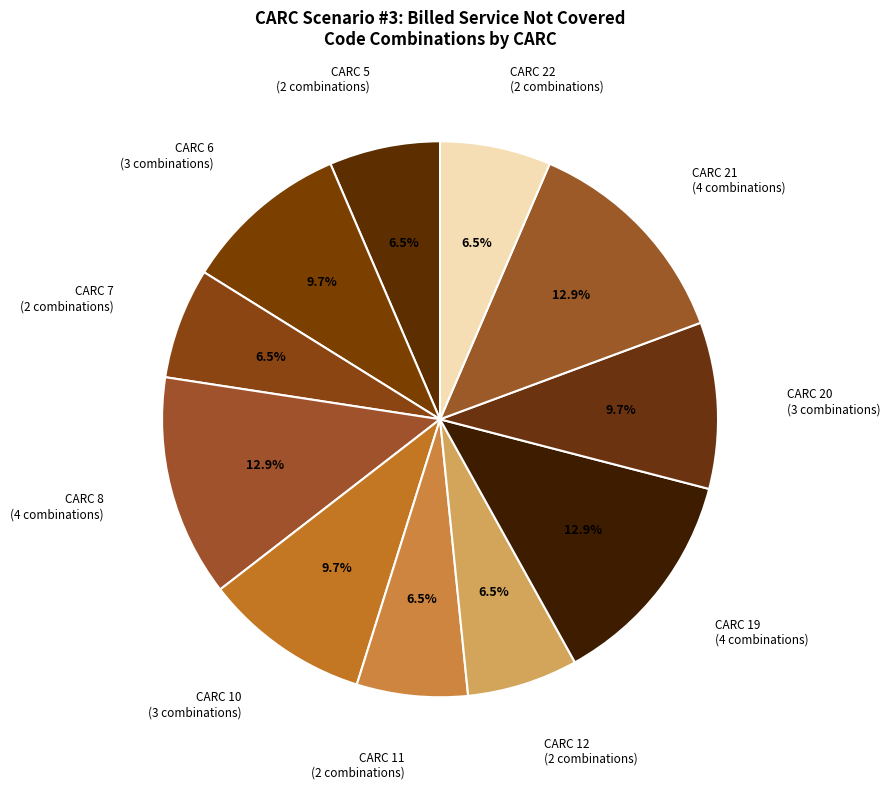

Count the number of slices in the pie.

11